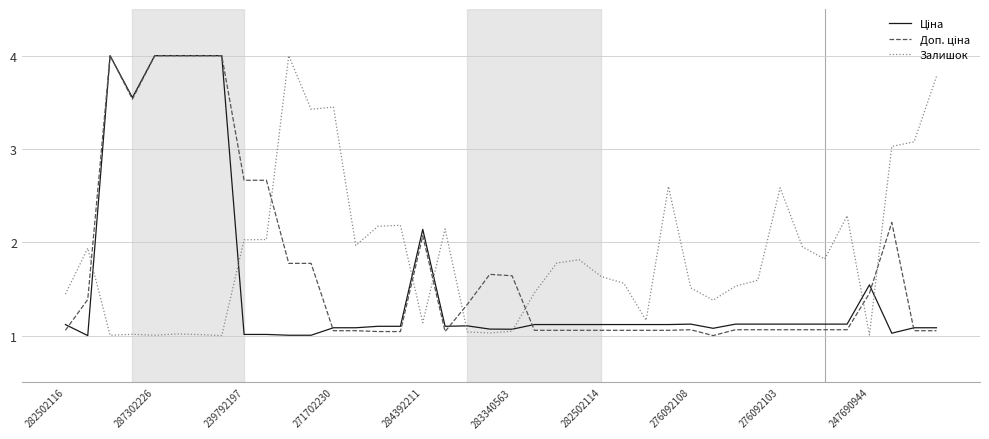

What is the maximum value shown in the chart?

4.0